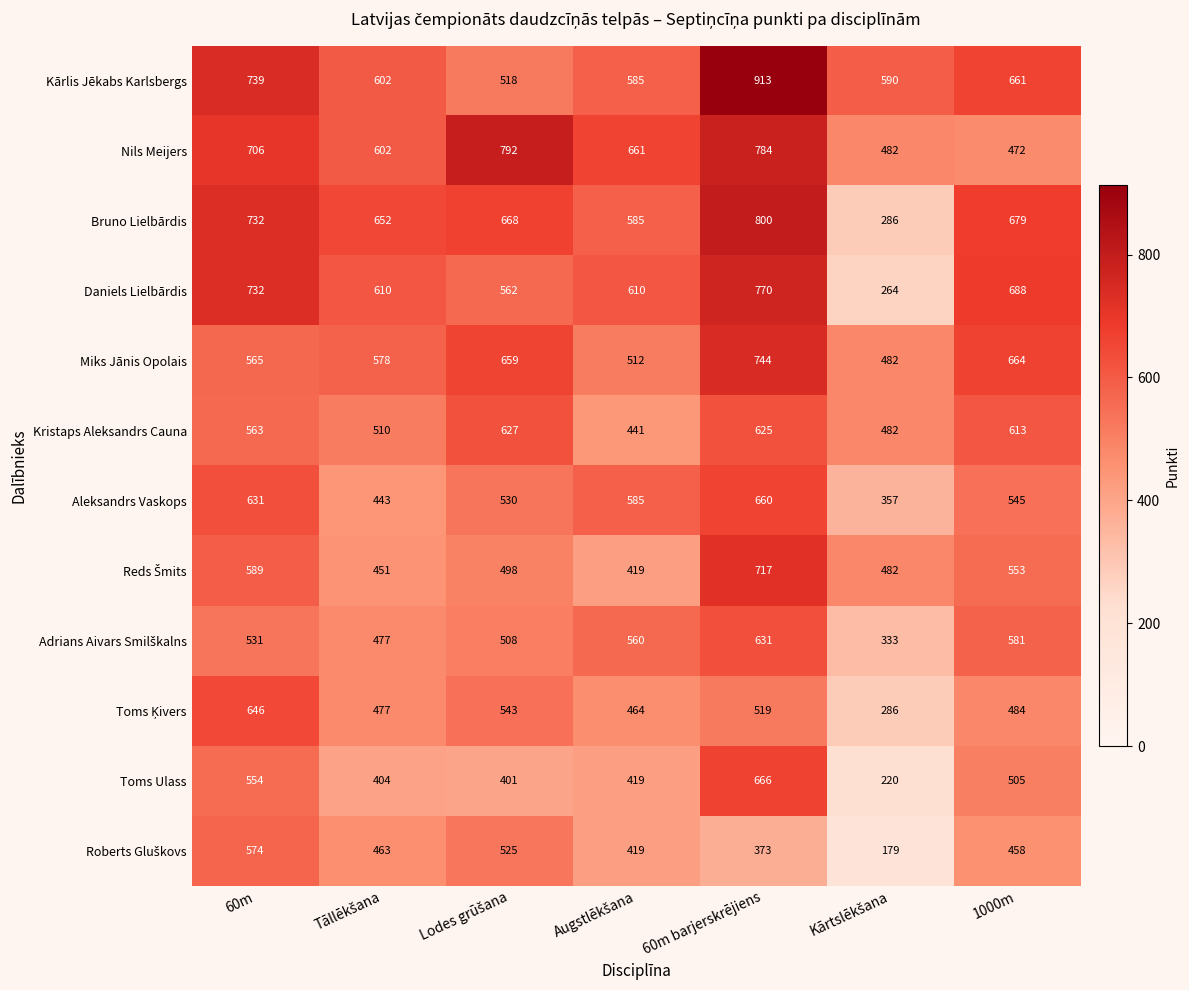

What is the spread (max minus min) of values at 60m barjerskrējiens?

540